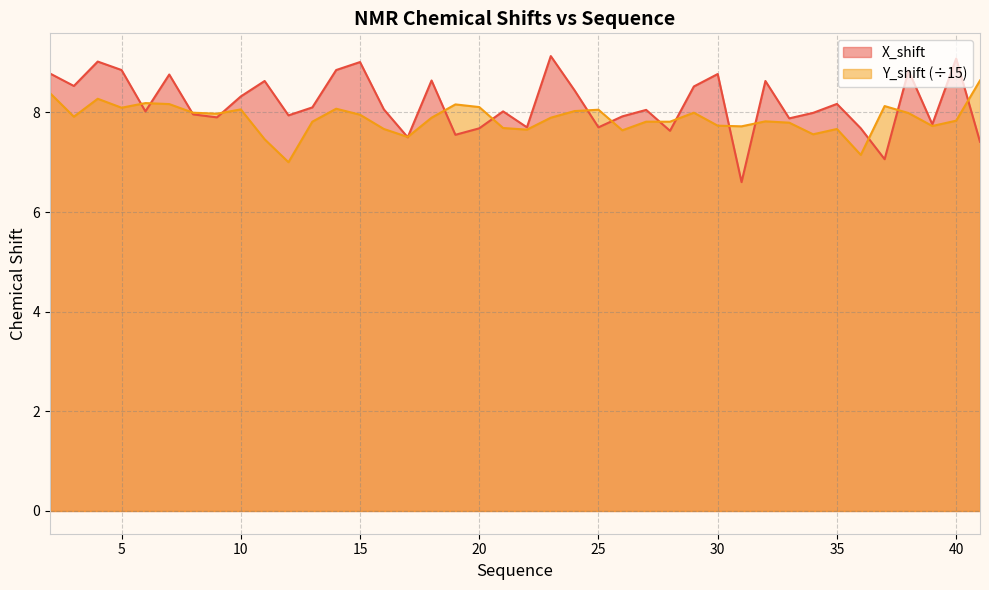

How many values in the X_shift series are below 8?

17